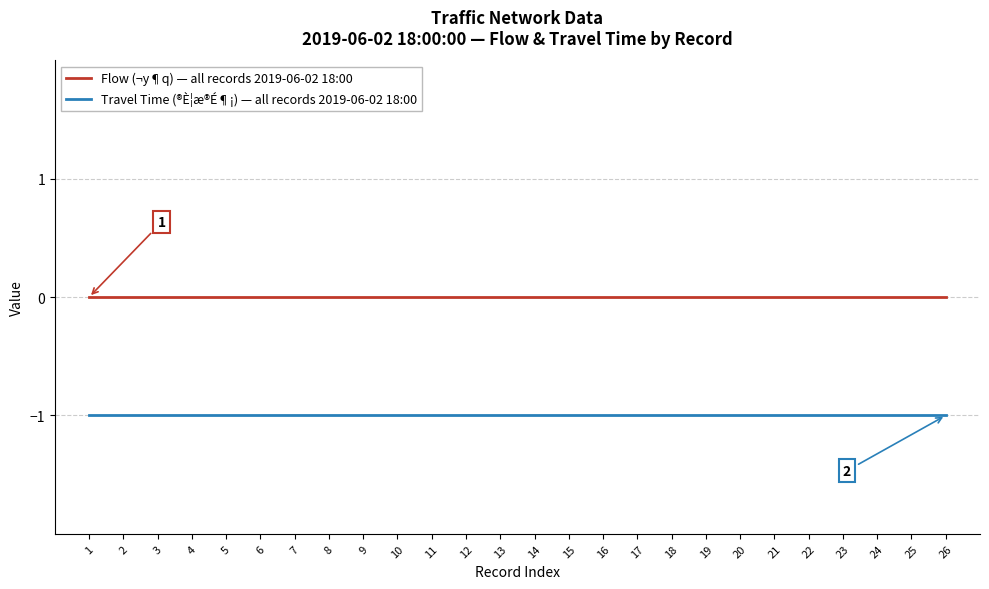

Reading left to right, list all the values displayed in this chart.

Flow (¬y¶q) — all records 2019-06-02 18:00: 1=0	2=0	3=0	4=0	5=0	6=0	7=0	8=0	9=0	10=0	11=0	12=0	13=0	14=0	15=0	16=0	17=0	18=0	19=0	20=0	21=0	22=0	23=0	24=0	25=0	26=0
Travel Time (®È¦æ®É¶¡) — all records 2019-06-02 18:00: 1=-1	2=-1	3=-1	4=-1	5=-1	6=-1	7=-1	8=-1	9=-1	10=-1	11=-1	12=-1	13=-1	14=-1	15=-1	16=-1	17=-1	18=-1	19=-1	20=-1	21=-1	22=-1	23=-1	24=-1	25=-1	26=-1